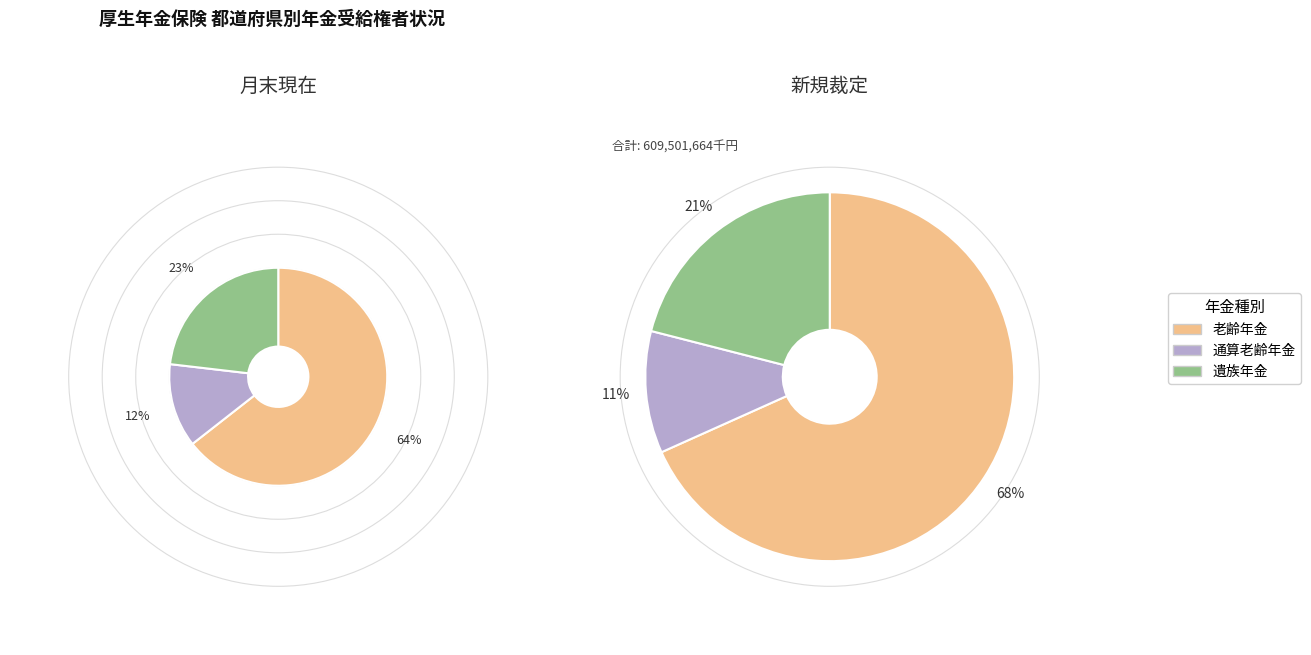

The 岩手 slice represents 1% of the pie. True or false?

False